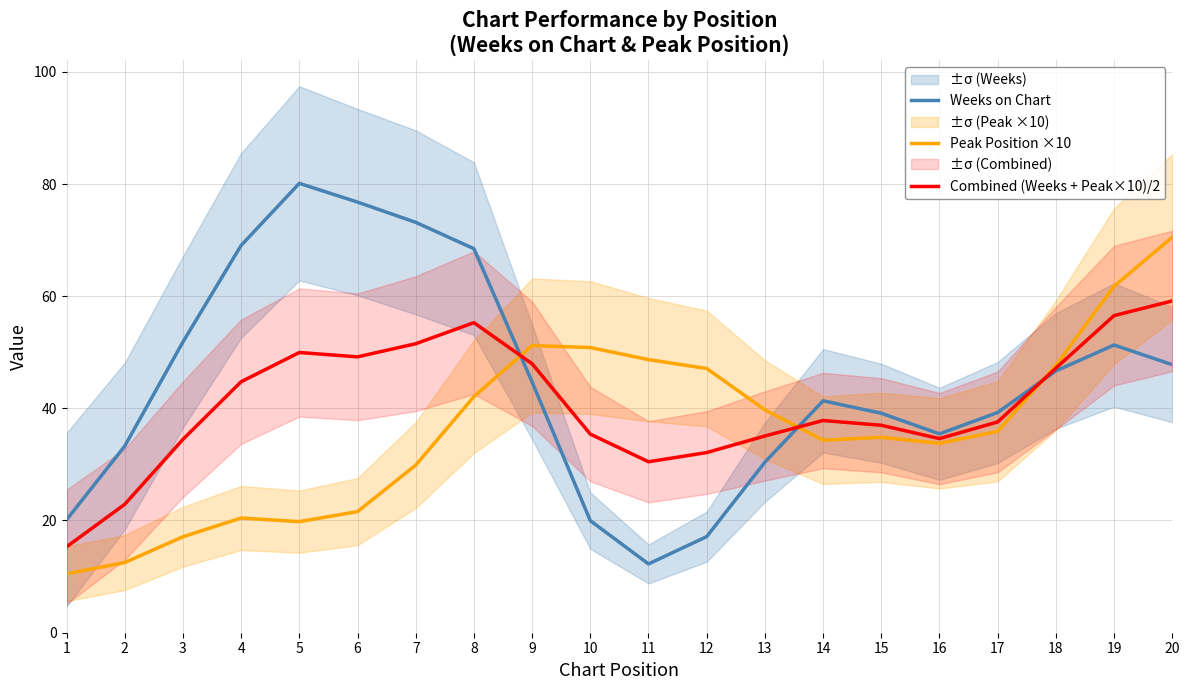

How many interior local valleys does the Weeks on Chart series have?

2